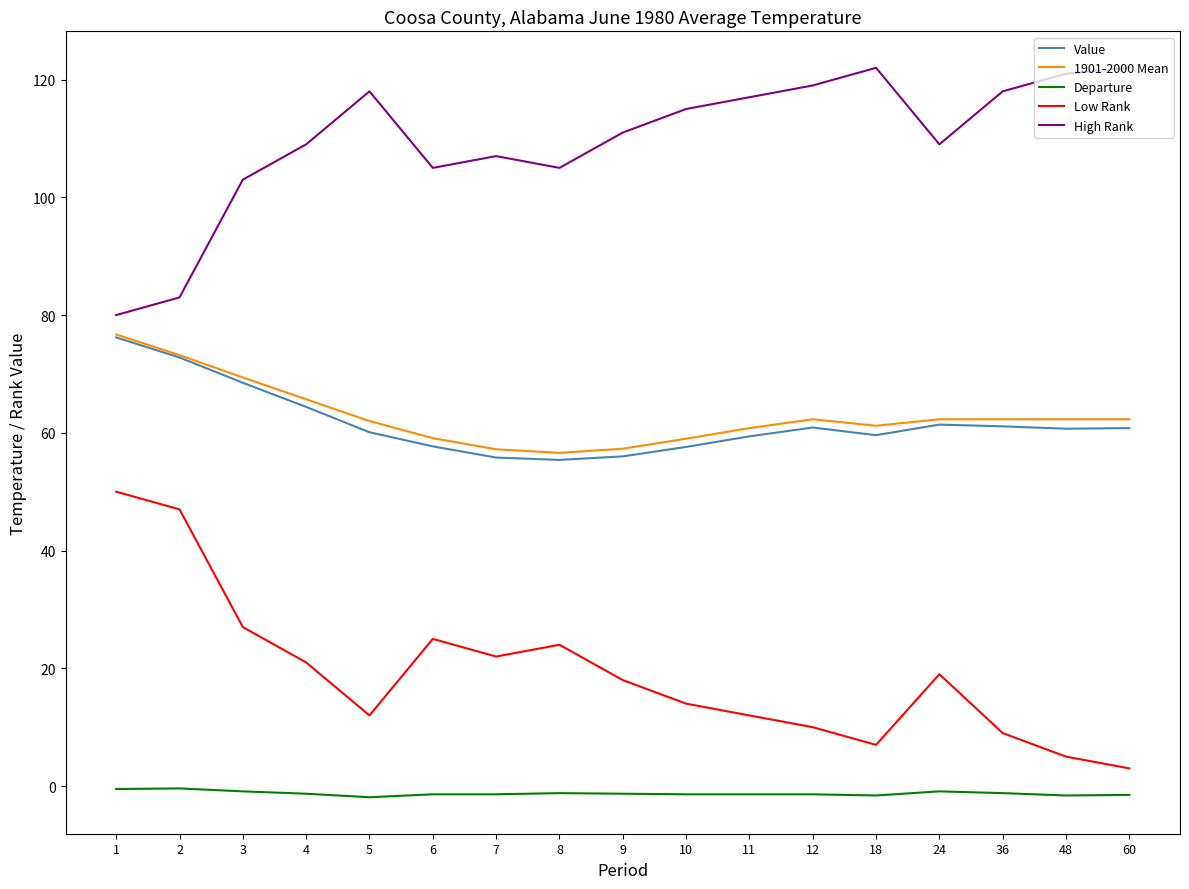

The 1901-2000 Mean series shows 118.8 at 3. True or false?

False